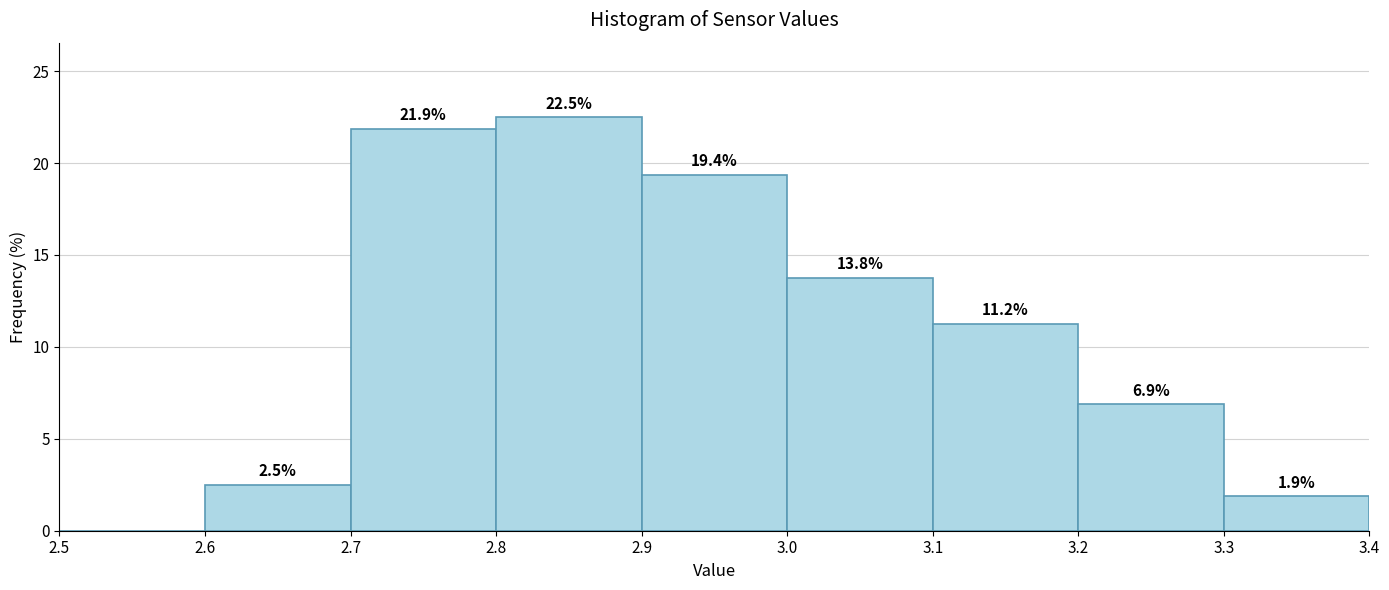

Over which range of the x-axis is the bar tallest?

2.8 to 2.9